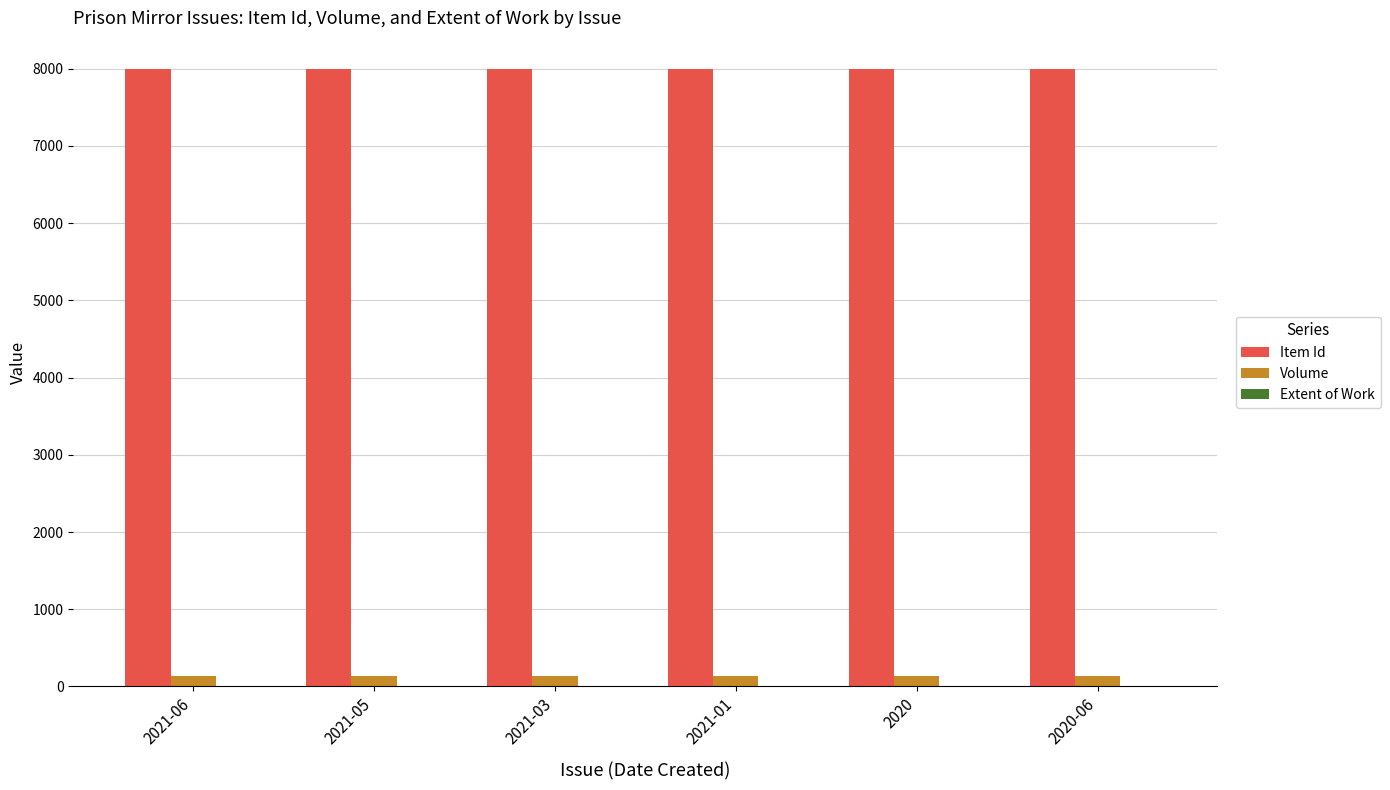

The value of Item Id at 2021-05 is 7999. True or false?

True